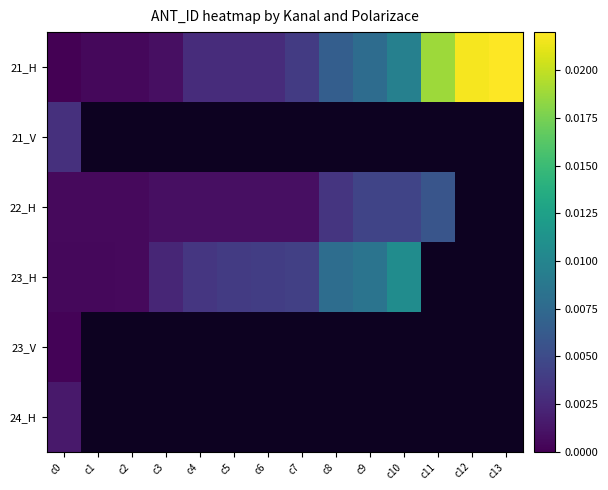

Which series has the widest spread of values?

21_H